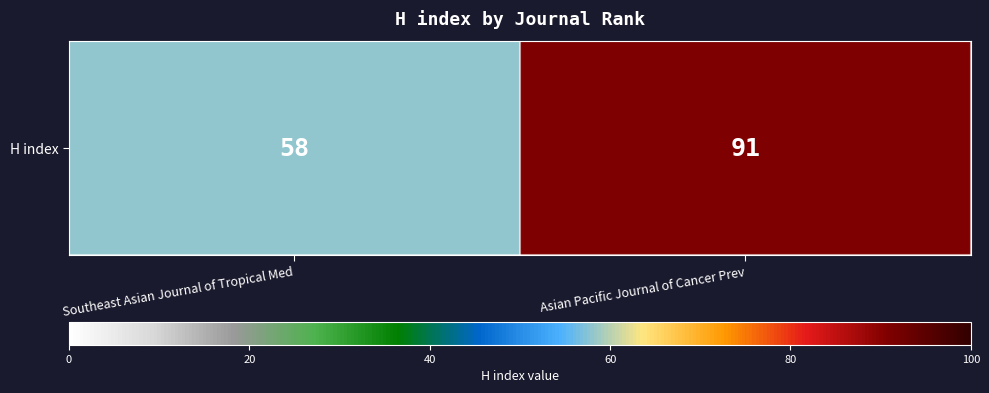

What value does the data have at Southeast Asian Journal of Tropical Med, to the nearest 5?

60